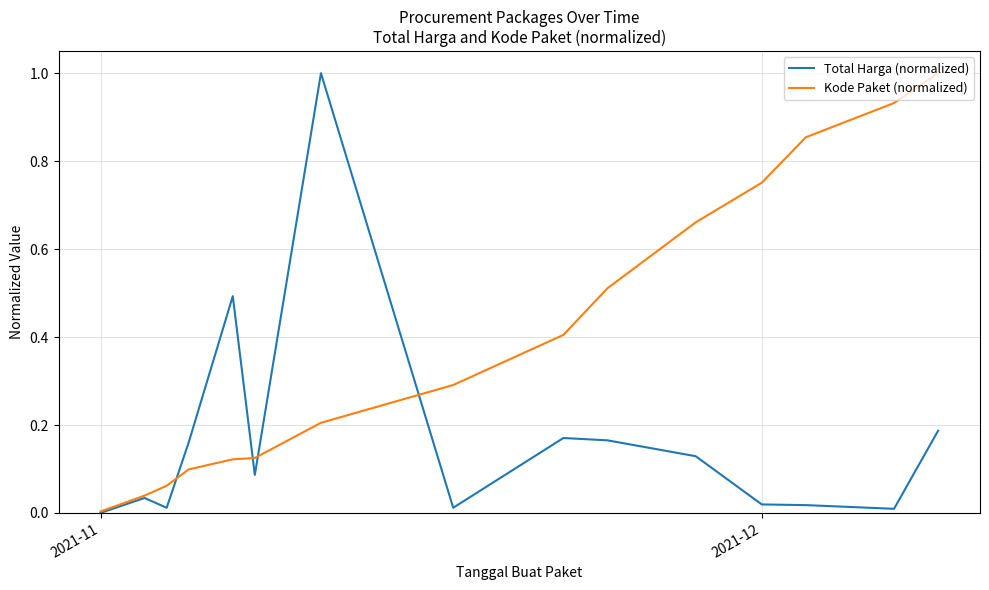

What is the maximum value for Total Harga (normalized)?

1.0